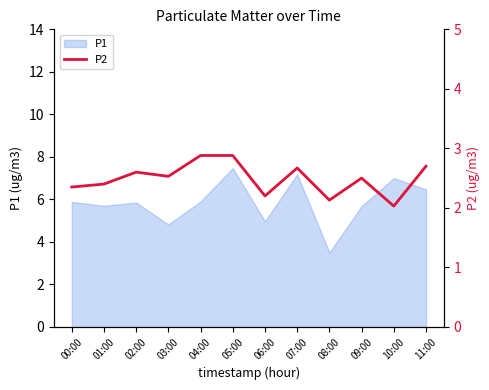

How many points are higher than both their immediate neighbors (excluding endpoints)?

3